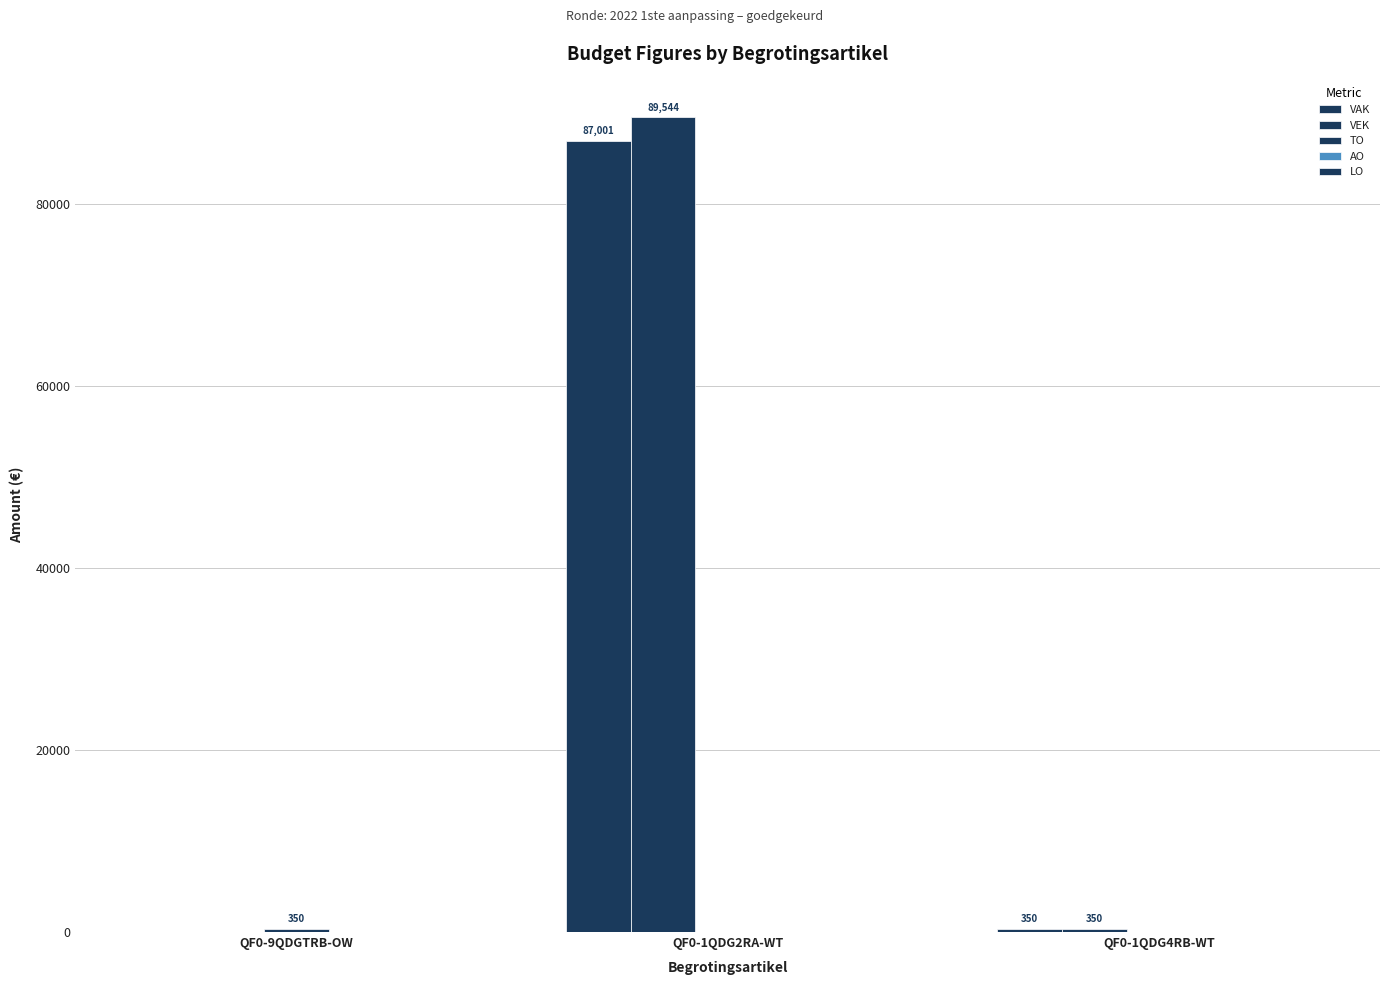

Which category has the highest value in the VEK series?

QF0-1QDG2RA-WT